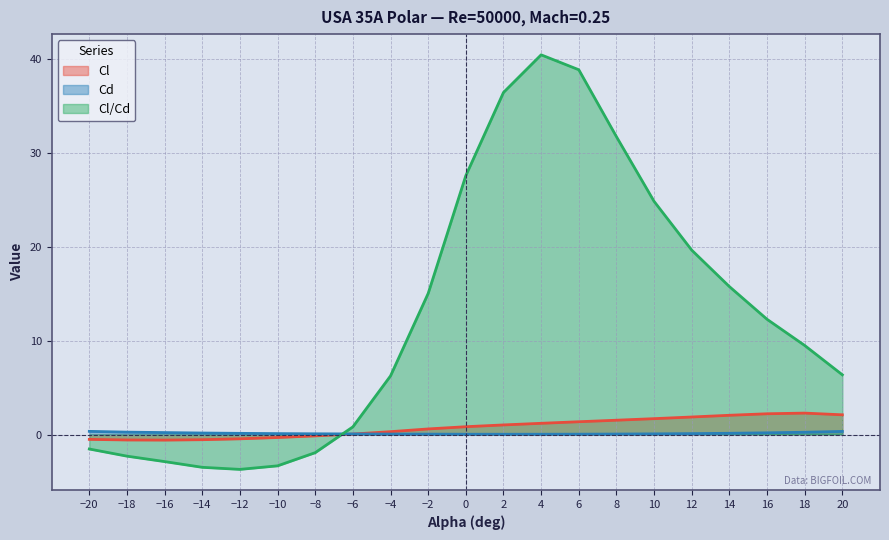

What is the spread (max minus min) of values at 18?

9.3